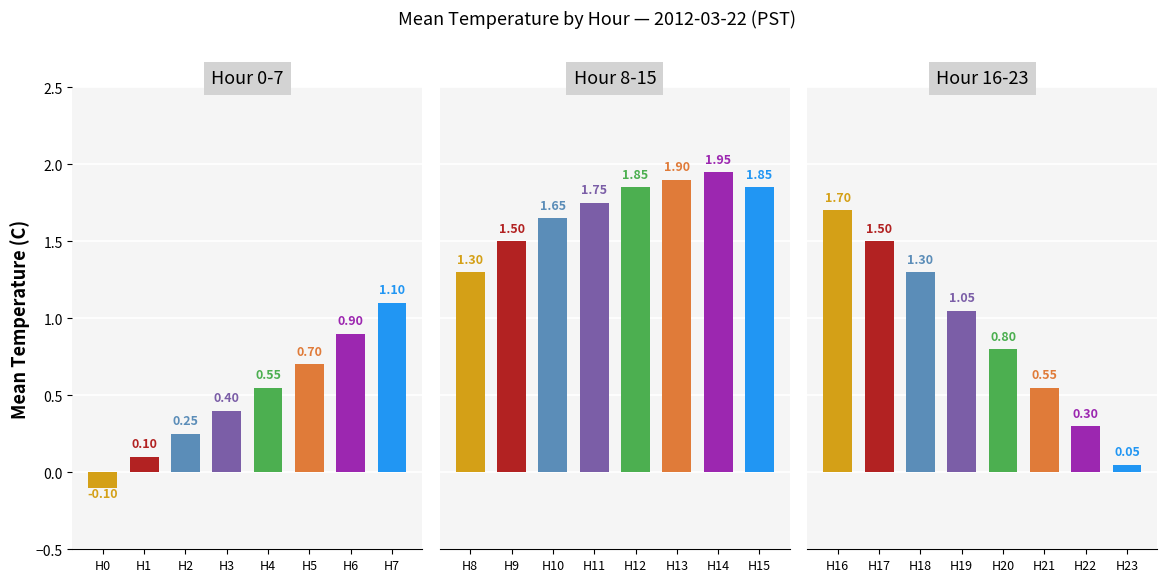

True or false: the data shows 0.7 at 18.

False